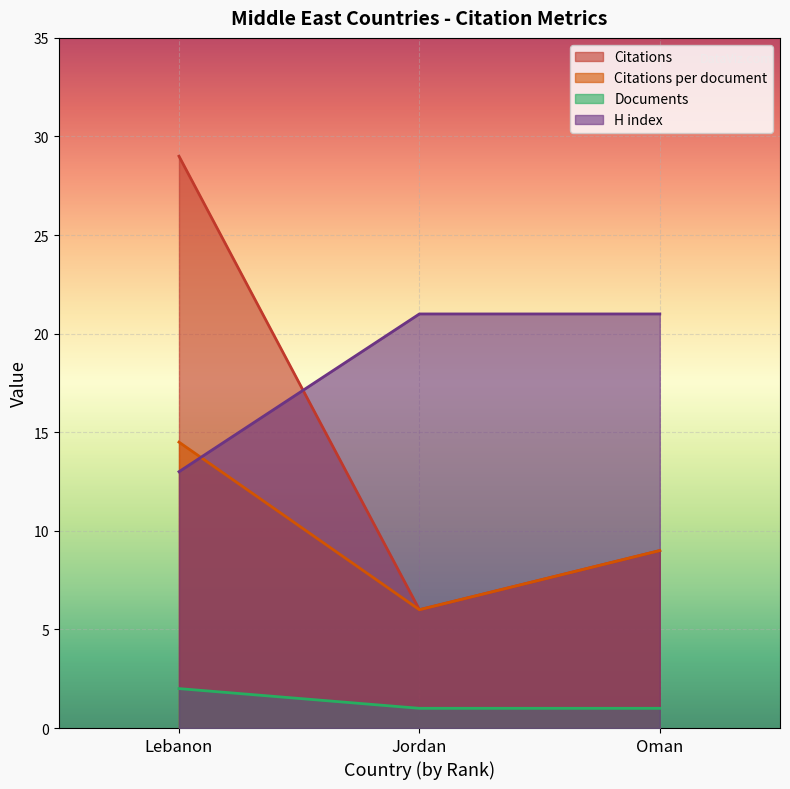

At how many categories does at least one series exceed 15?

3